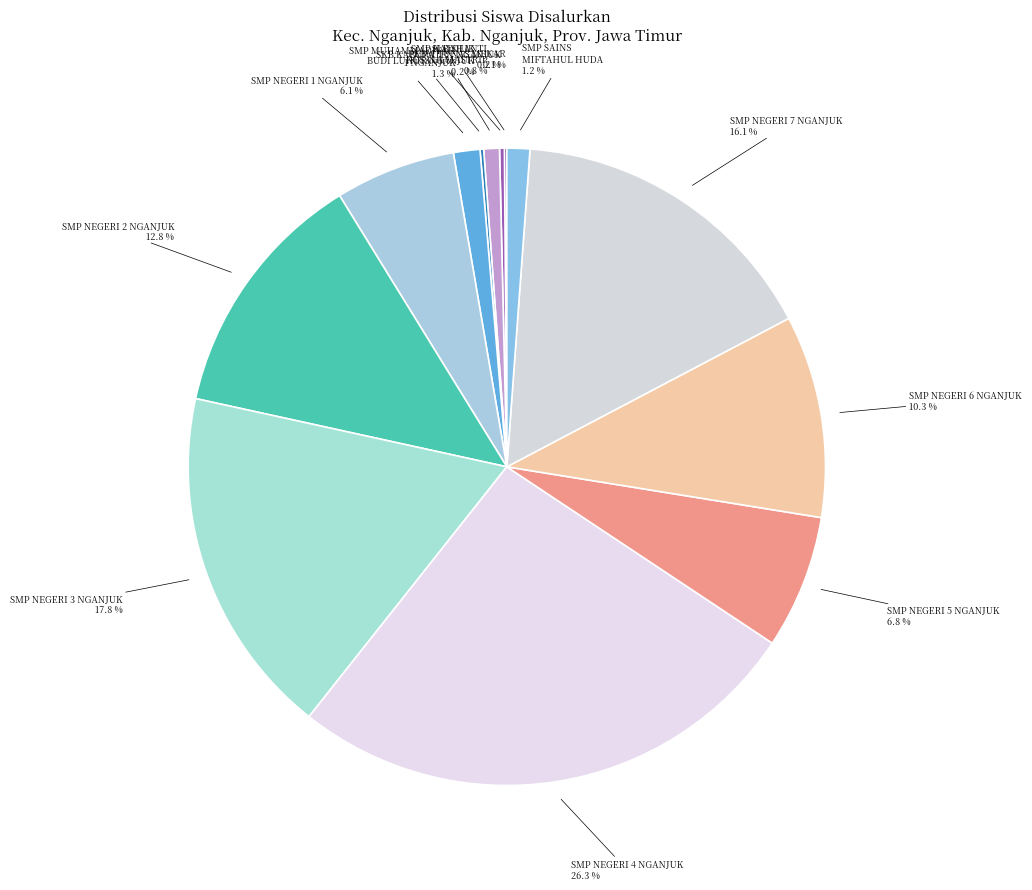

Which has a higher value, SMP NEGERI 4 NGANJUK or SMP NEGERI 3 NGANJUK?

SMP NEGERI 4 NGANJUK